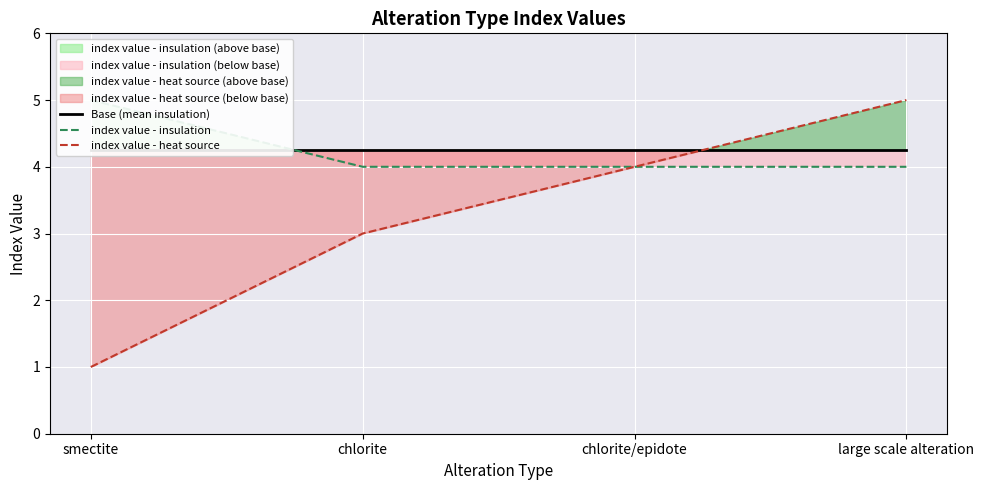

Reading left to right, what are all the values shown in this chart?

Base (mean insulation): 4.2	4.2	4.2	4.2
index value - insulation: 5.0	4.0	4.0	4.0
index value - heat source: 1.0	3.0	4.0	5.0